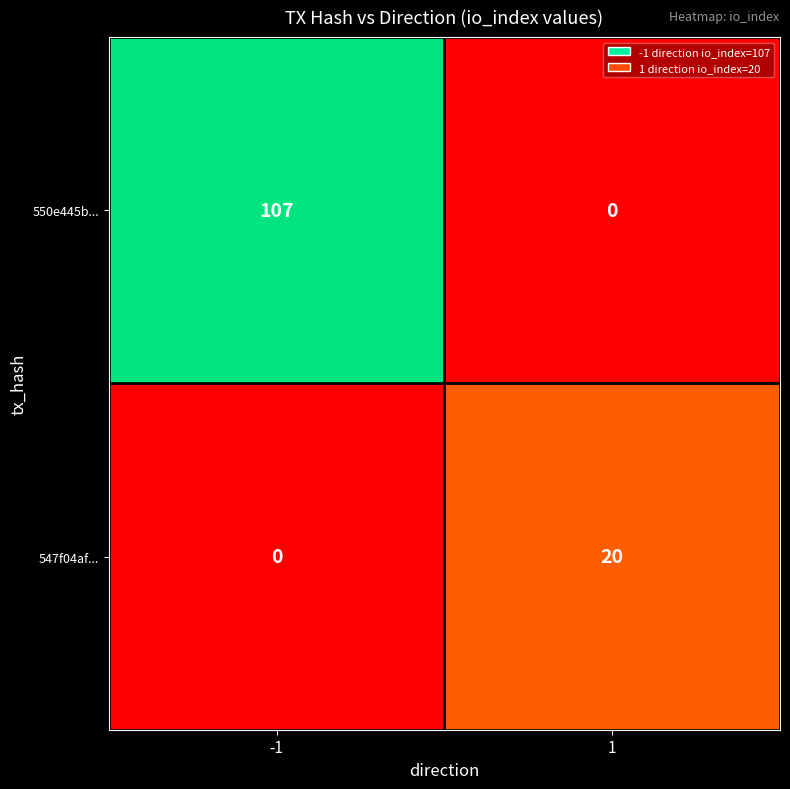

What is the maximum value shown in the chart?

107